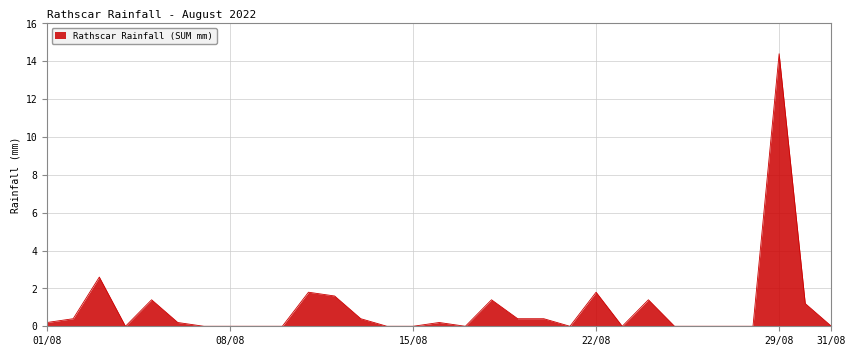

What is the difference between the maximum and minimum values?

14.4